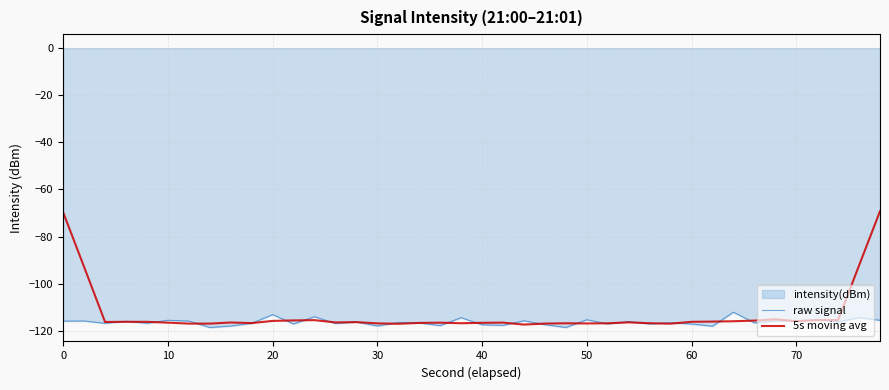

Rank the series by their maximum value, from lowest to highest.

raw signal, 5s moving avg